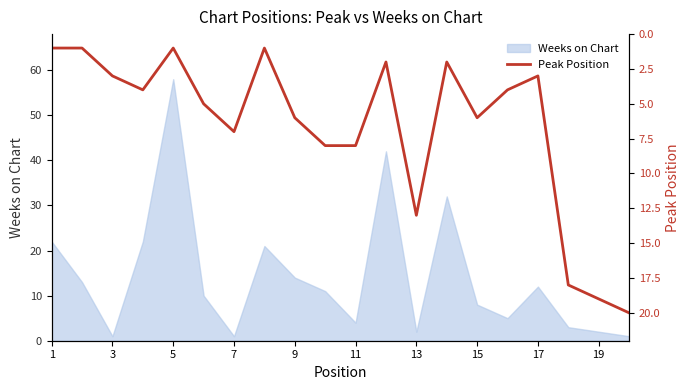

The value of Weeks on Chart at 5 is 101. True or false?

False